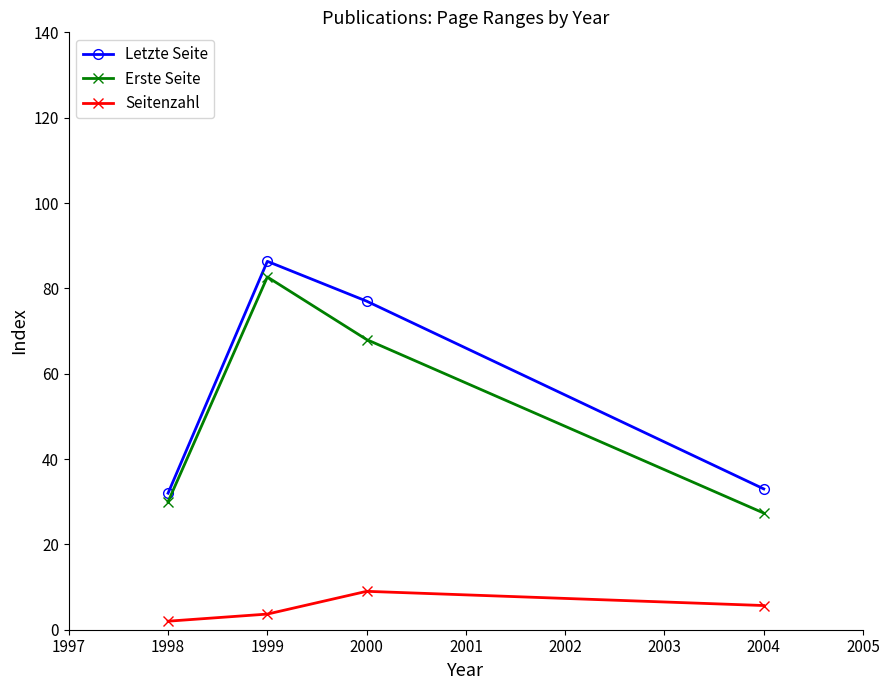

Which series changed the most between 1998 and 1999?

Letzte Seite